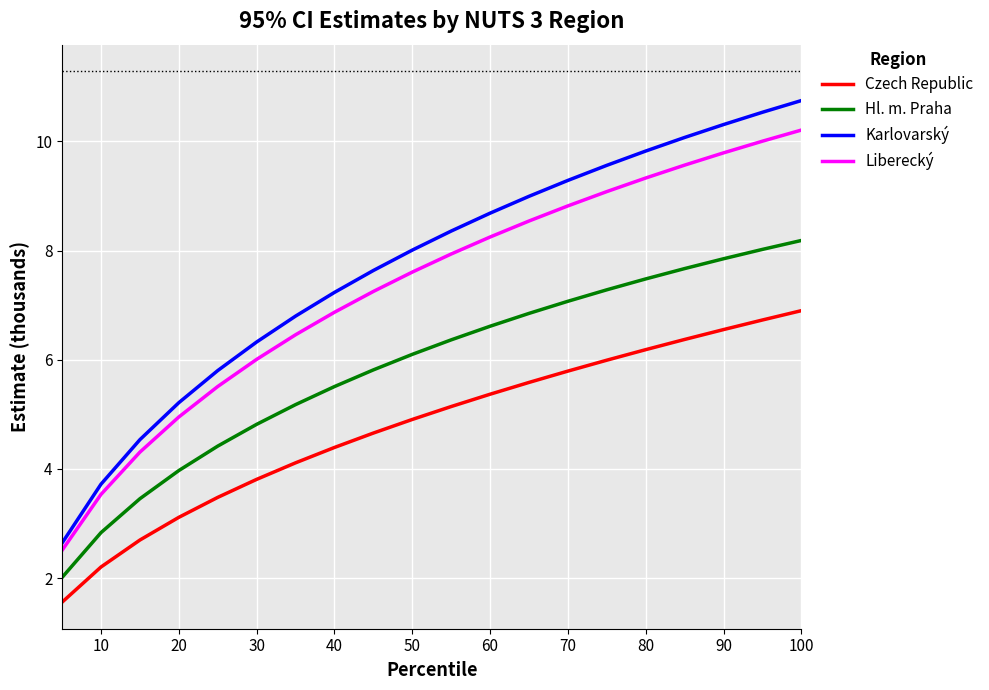

What is the sum of all Hl. m. Praha values?

117.5